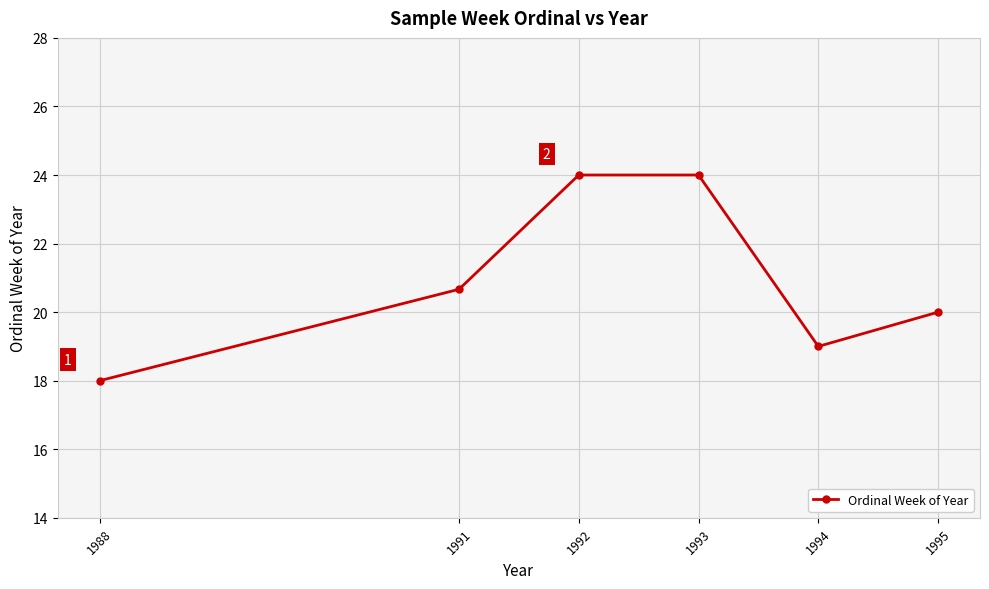

At which label does the data first exceed 20?

1991